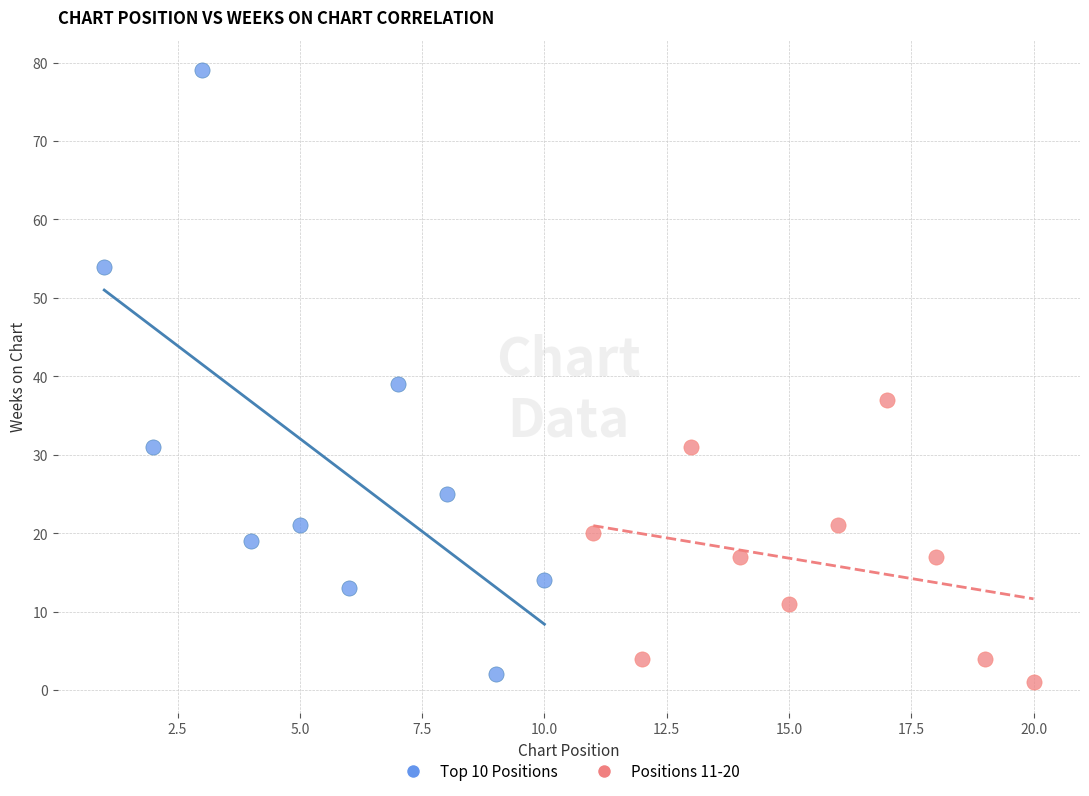

Which series has the largest Y range (max minus min)?

Top 10 Positions